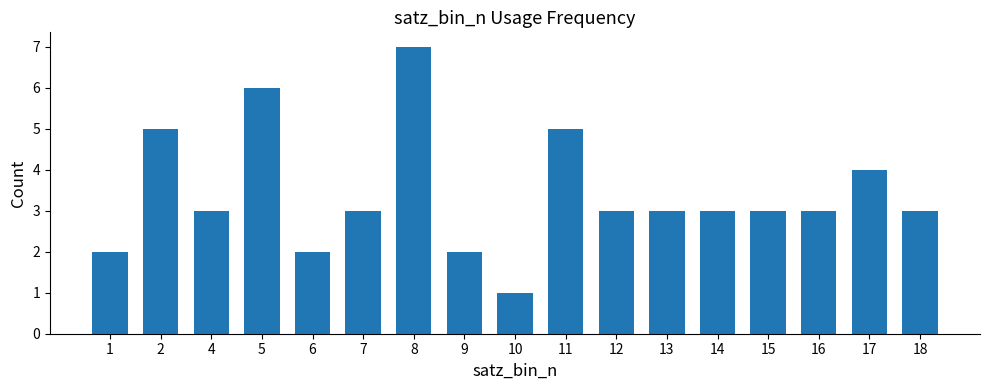

Approximately how many times larger is the value at 17 compared to 18?

1.3